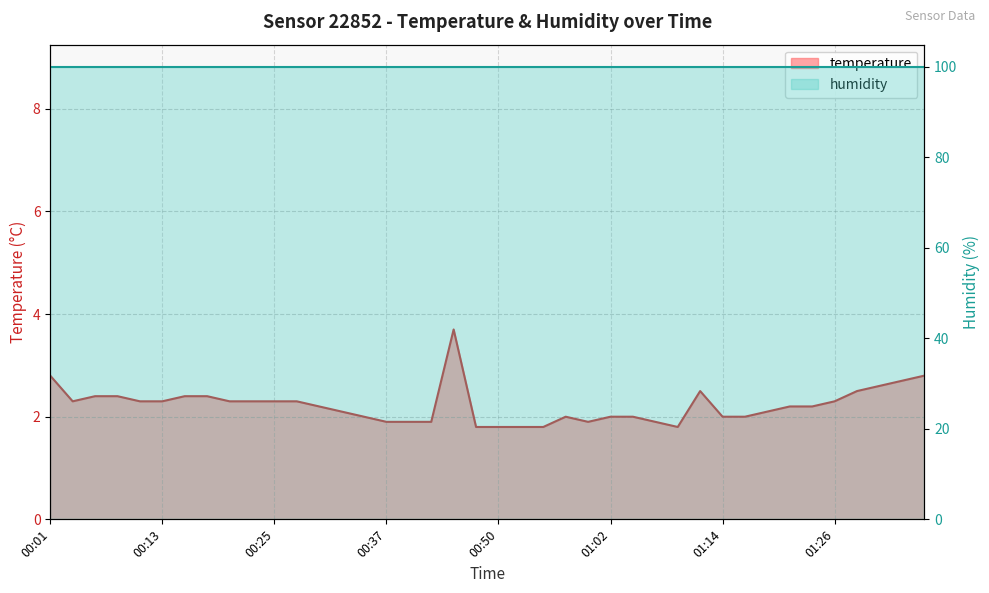

True or false: the data shows 2.3 at 00:25.

True